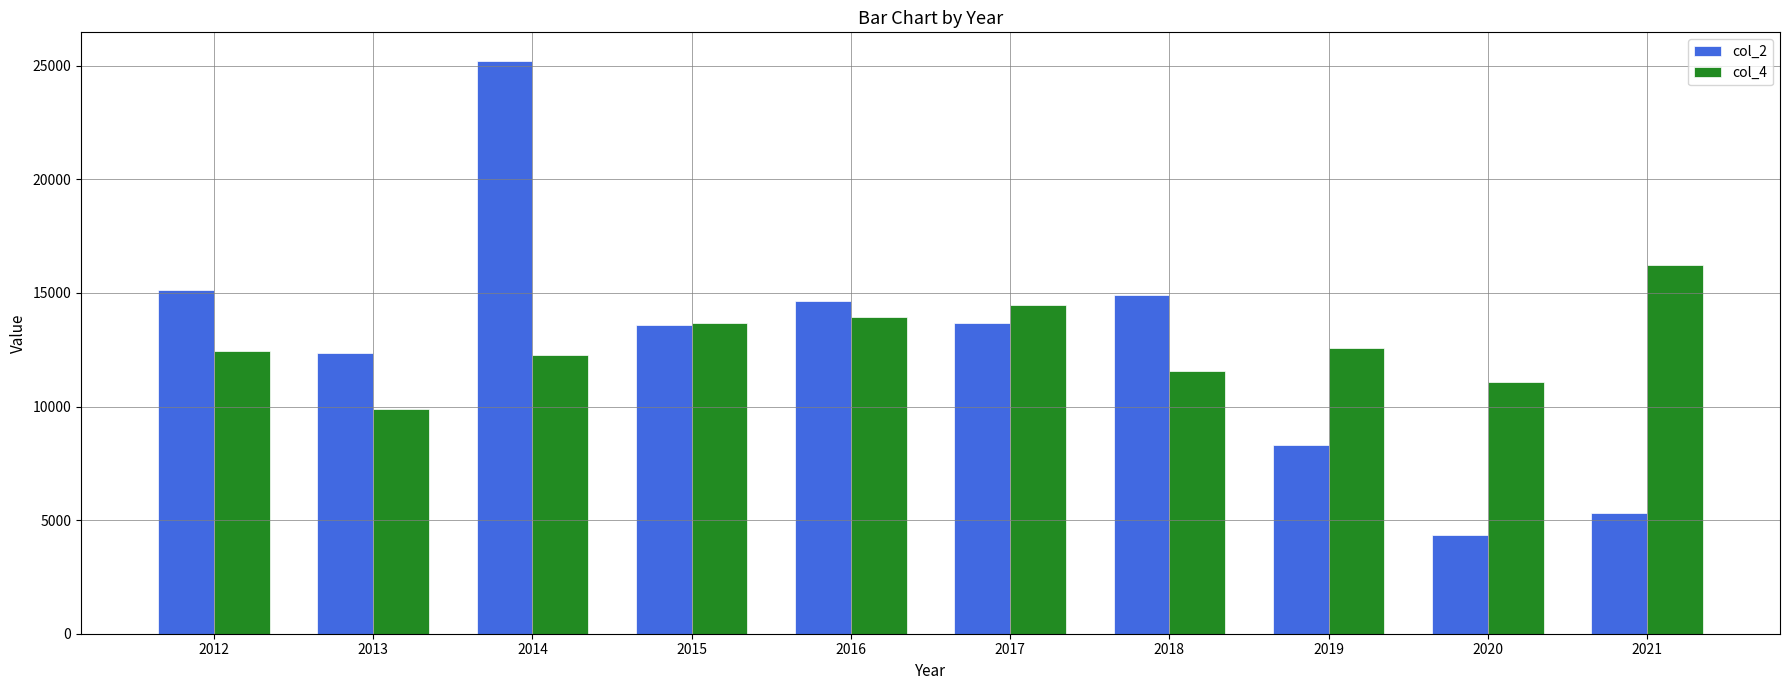

Does the chart contain stacked bars?

No